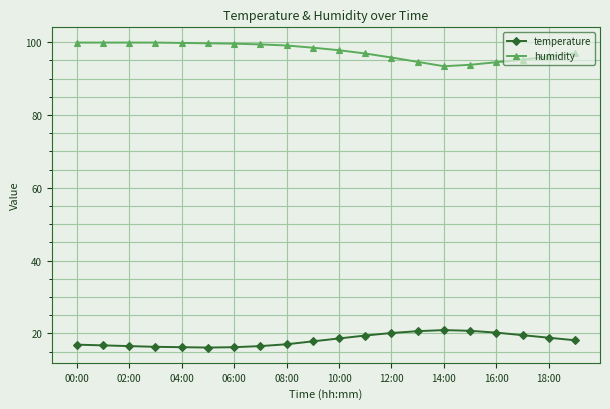

What is the difference between the maximum and minimum values in the humidity series?

6.5